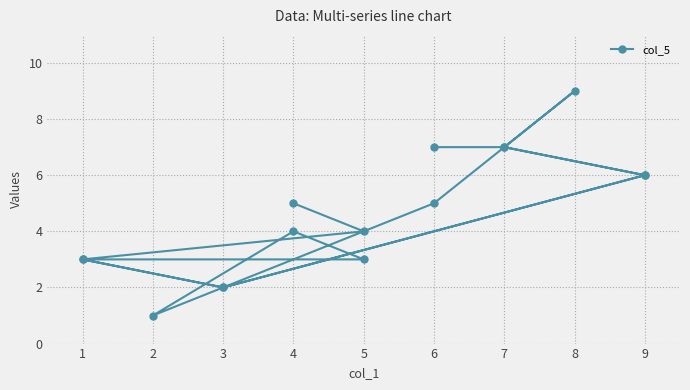

Is it true that the value at 7 is 4?

False